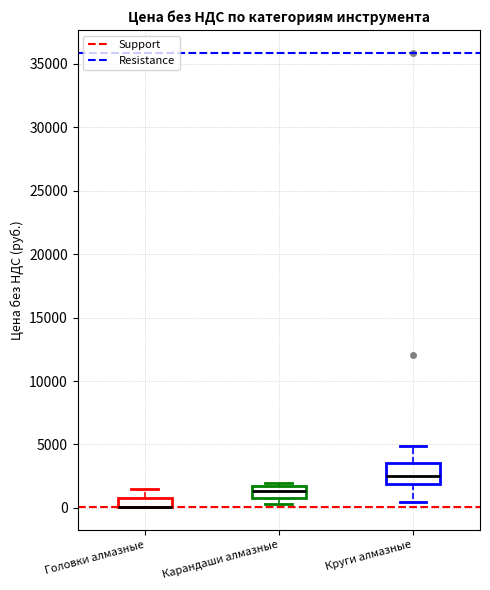

Comparing the boxes themselves (not the whiskers), which one is the tallest?

Круги алмазные